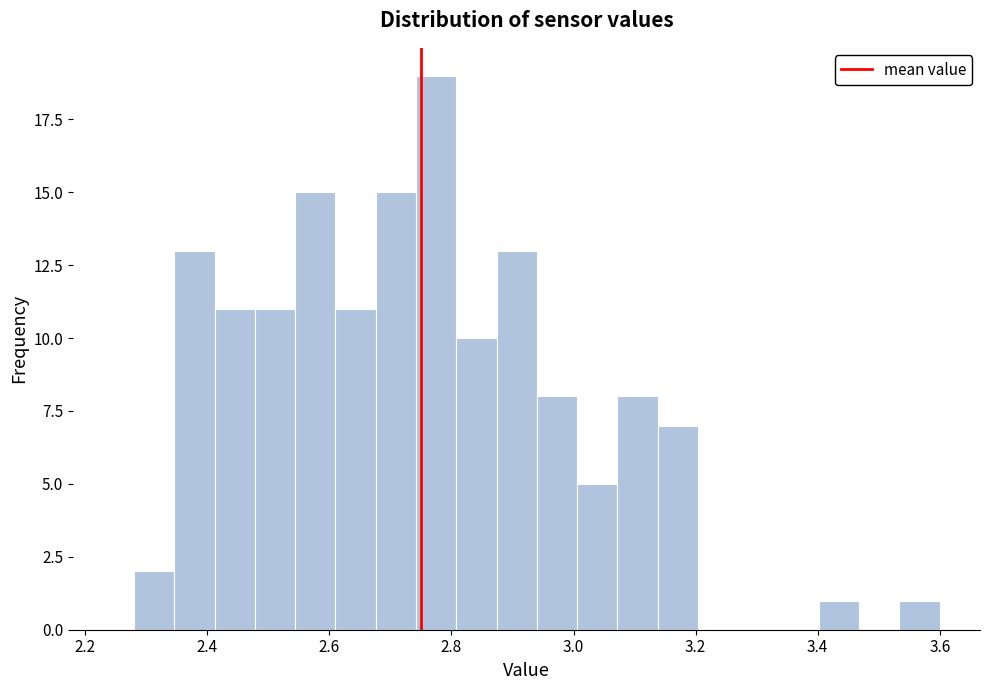

Around what value on the x-axis is the tallest bar? Give the approximate position of its centre, as read against the axis.

2.78